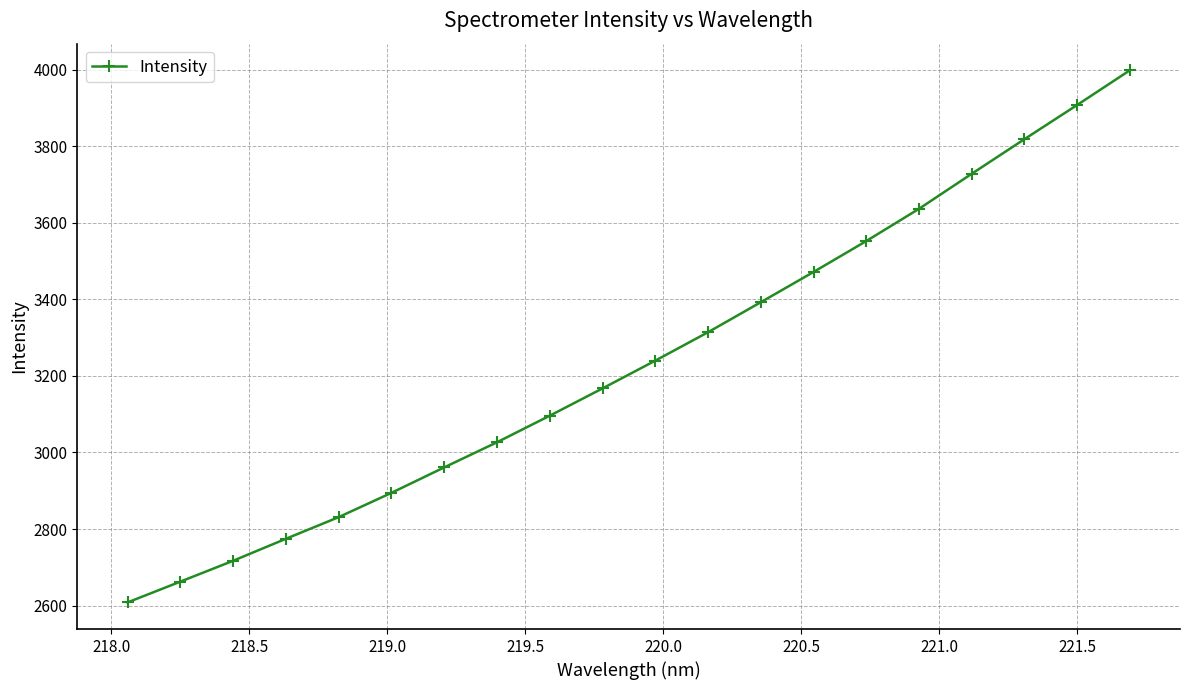

How many lines are shown in the chart?

1